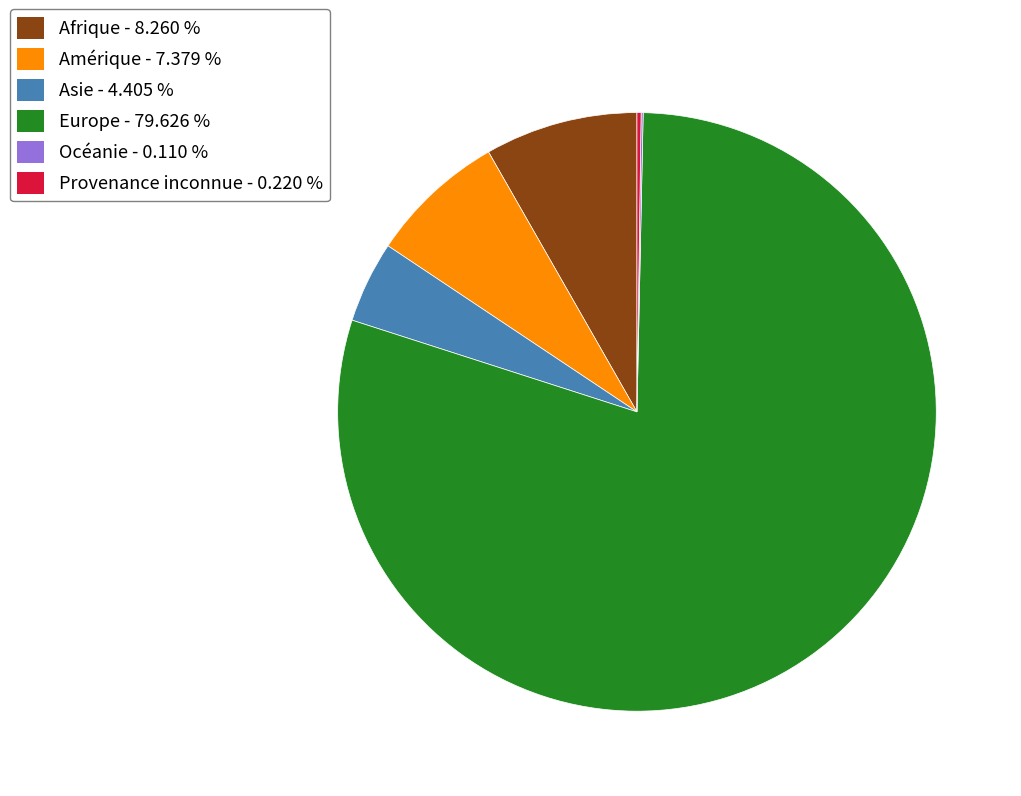

Between Europe and Amérique, which is larger?

Europe